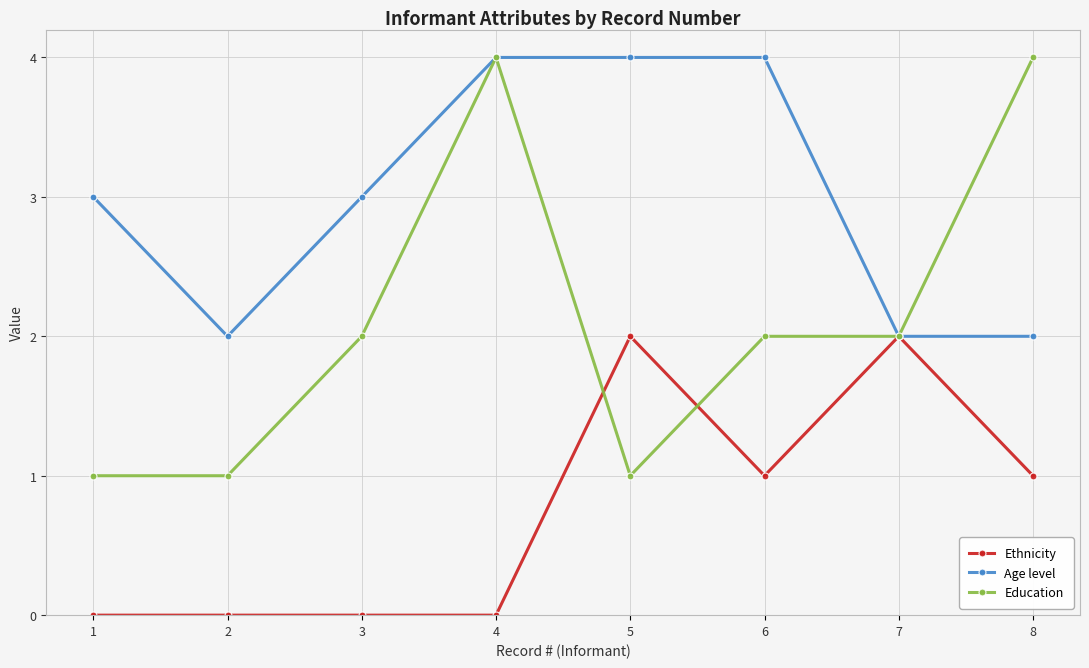

At how many categories does at least one series exceed 0?

8